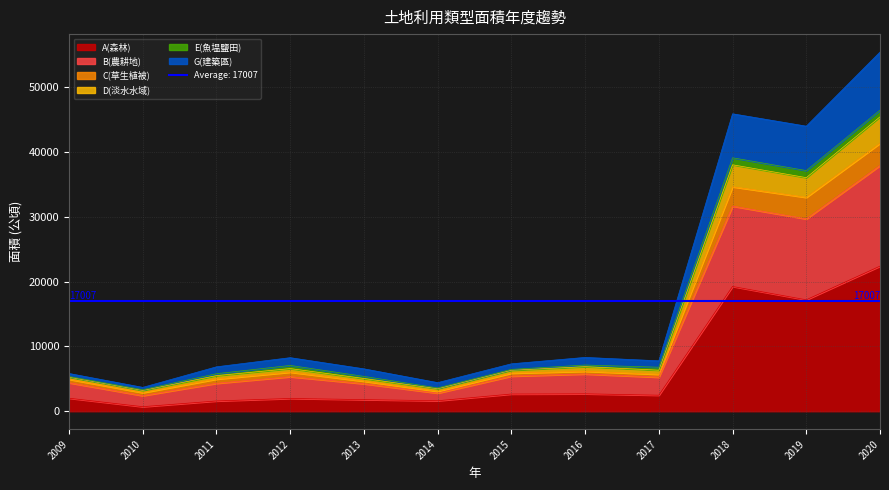

Where is A(森林) nearest to the value 11533?

2019